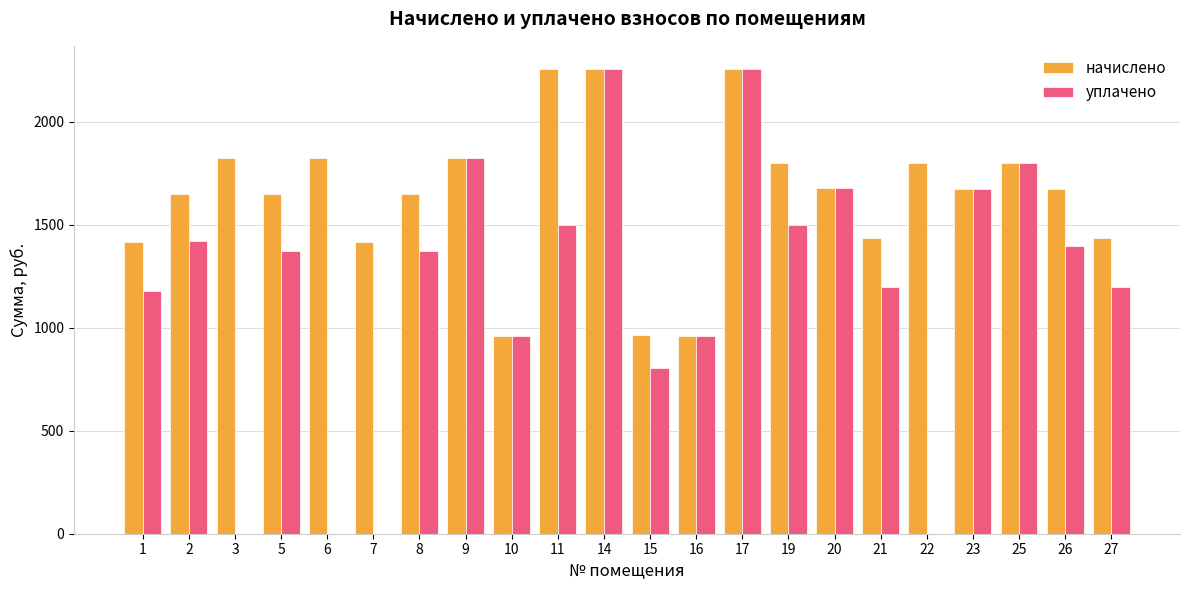

What is the sum of all уплачено values?

26333.5